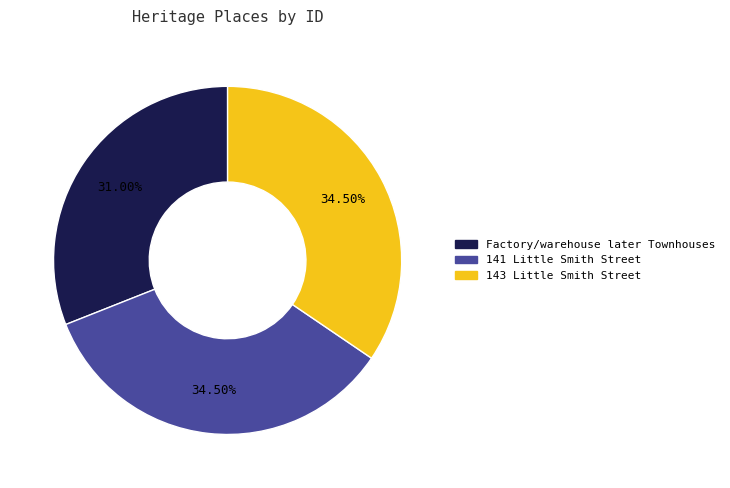

What is the smallest slice in the pie chart?

Factory/warehouse later Townhouses